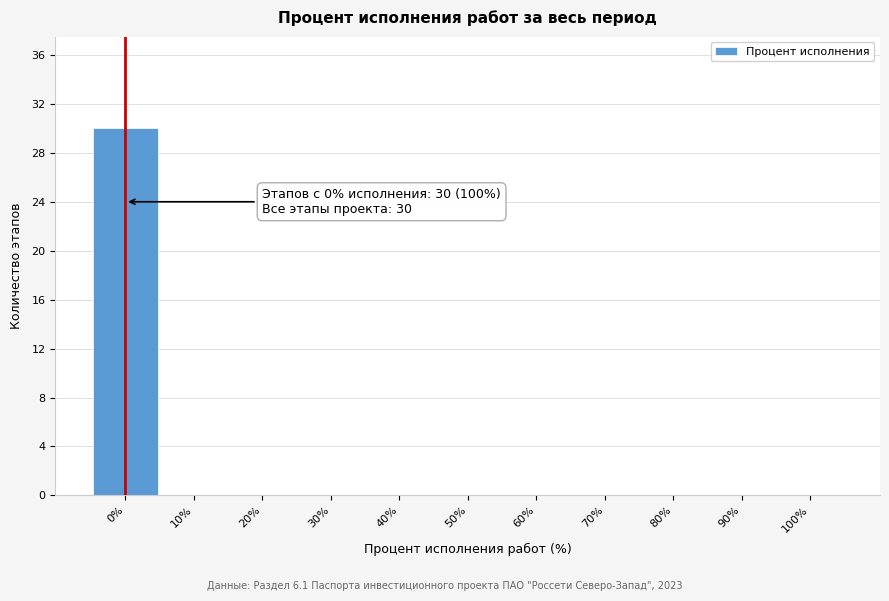

Which range on the x-axis has the tallest bar?

-5 to 5